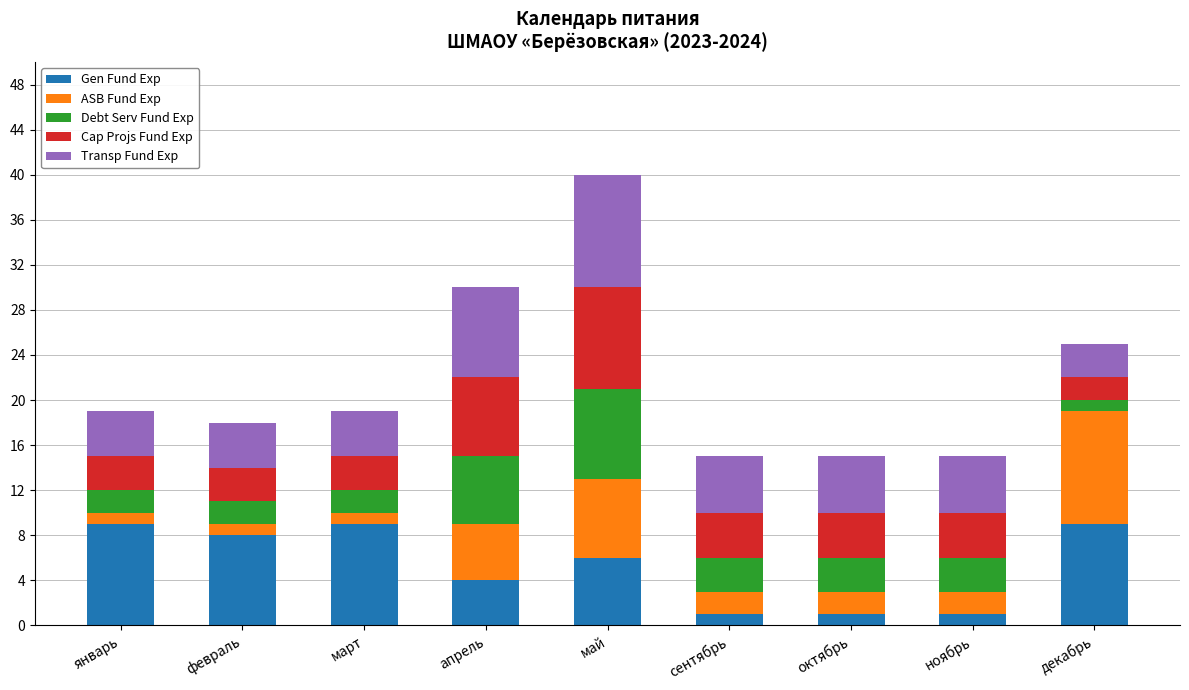

What are all the series names shown in the legend?

Gen Fund Exp, ASB Fund Exp, Debt Serv Fund Exp, Cap Projs Fund Exp, Transp Fund Exp